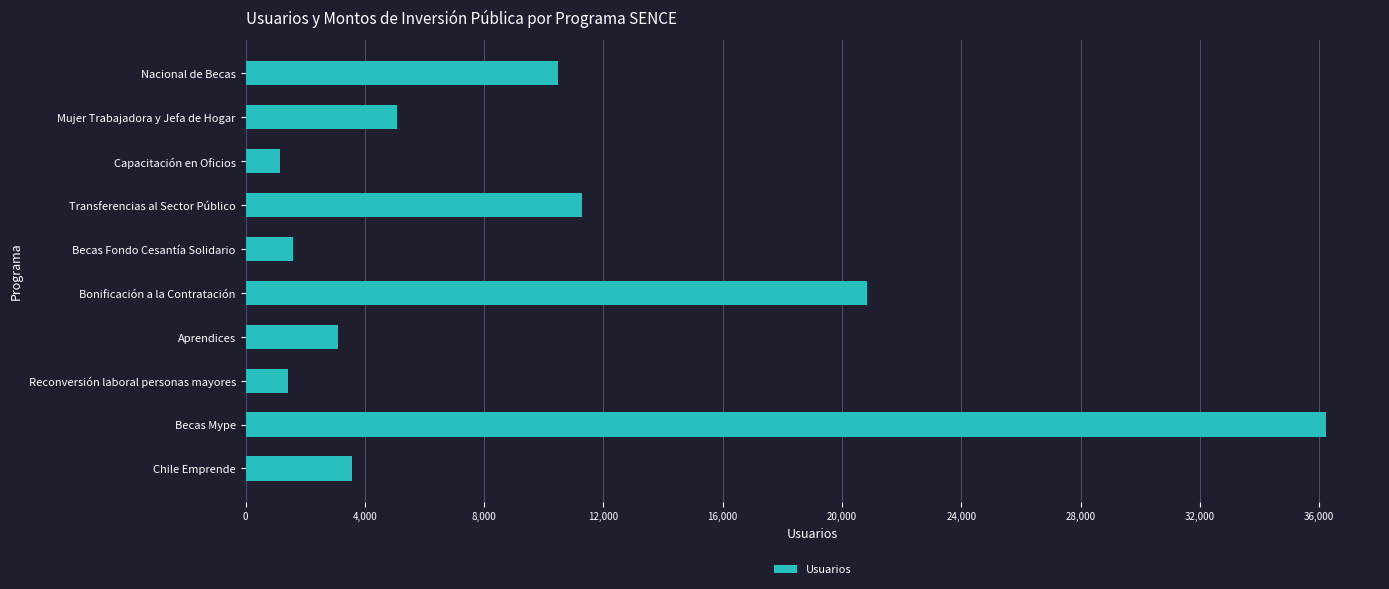

How many bars are there in total?

10